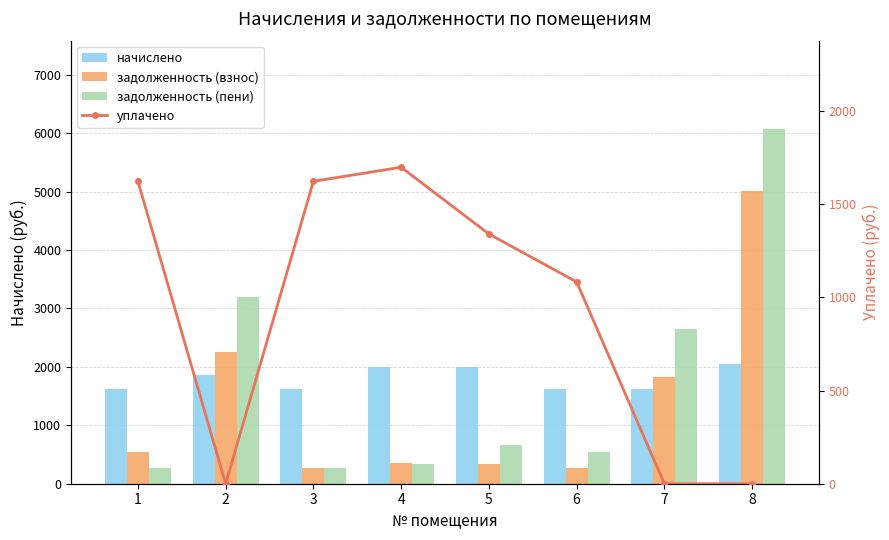

How many distinct data groups are displayed?

4